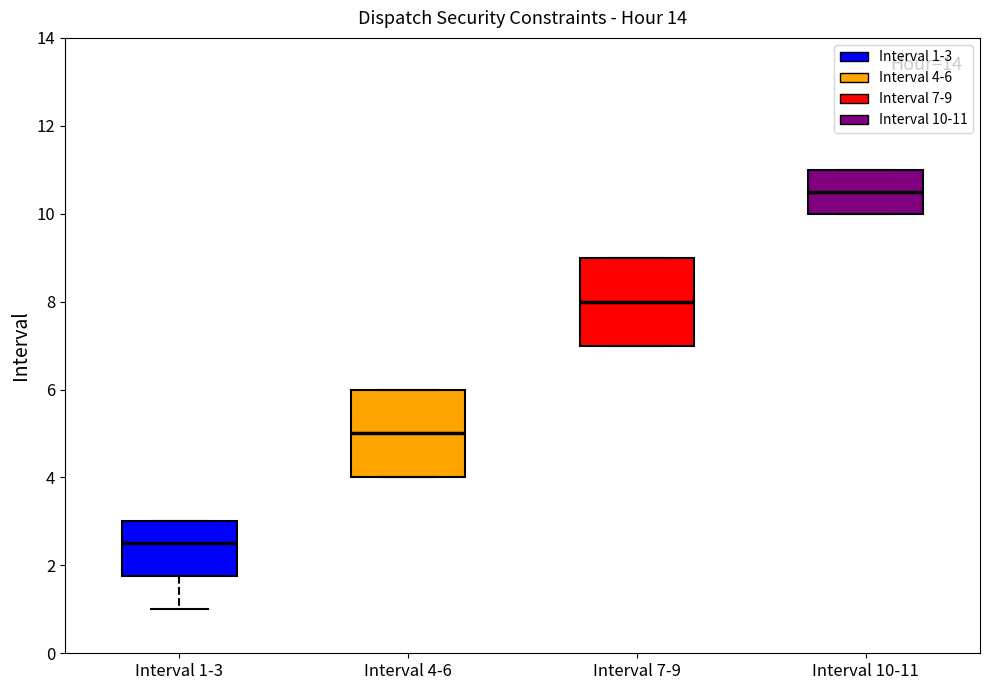

Reading left to right, transcribe this box plot: for each box, give where its median line is, the range the box spans, and where its two whiskers end, as read against the y-axis. The values are not printed on the chart, so give them approximately, as read against the axis.

Interval 1-3: median 2.6, box 1.8 to 3.0, whiskers 1.0 to 3.0
Interval 4-6: median 5.0, box 4.0 to 6.0, whiskers 4.0 to 6.0
Interval 7-9: median 8.0, box 7.0 to 9.0, whiskers 7.0 to 9.0
Interval 10-11: median 10.6, box 10.0 to 11.0, whiskers 10.0 to 11.0